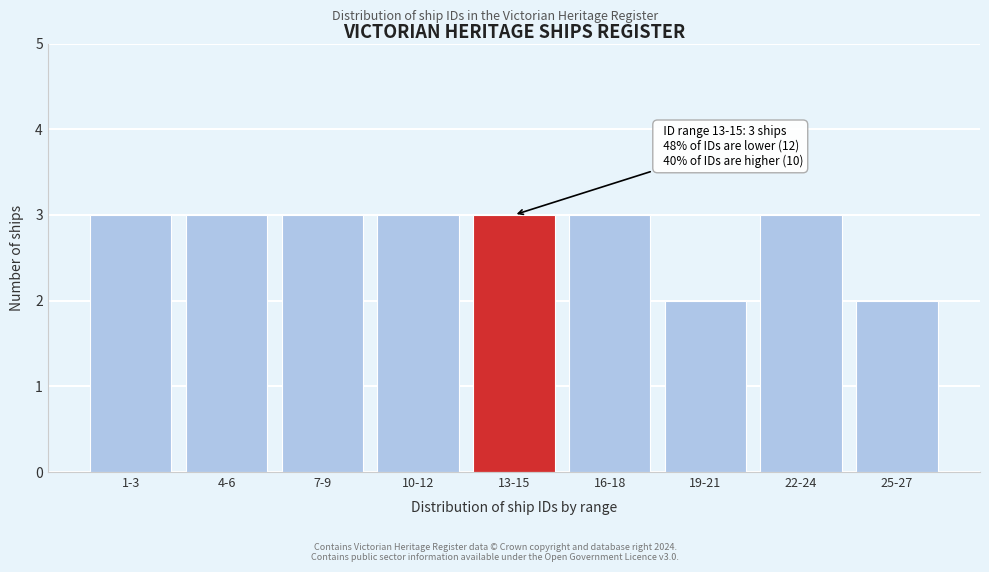

Reading right to left, what are all the values shown in this chart?

25-27=2	22-24=3	19-21=2	16-18=3	13-15=3	10-12=3	7-9=3	4-6=3	1-3=3